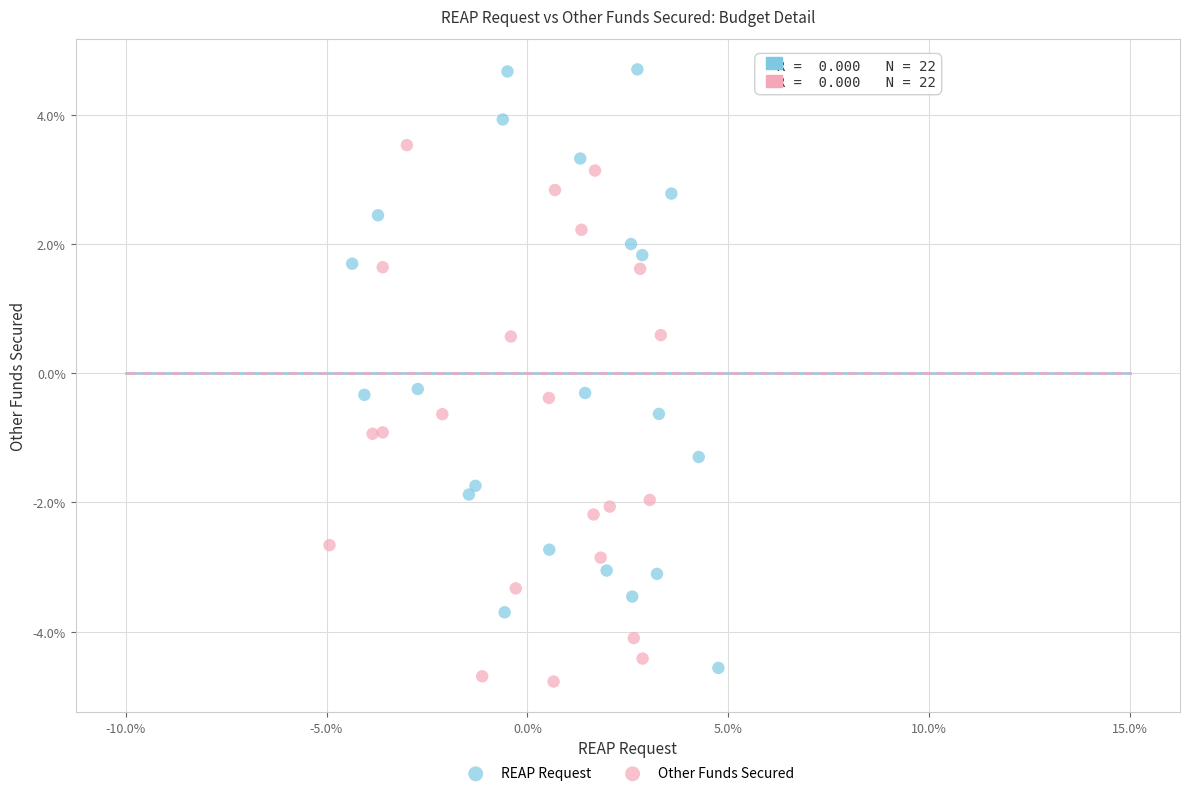

Which series reaches the minimum Y coordinate?

Other Funds Secured